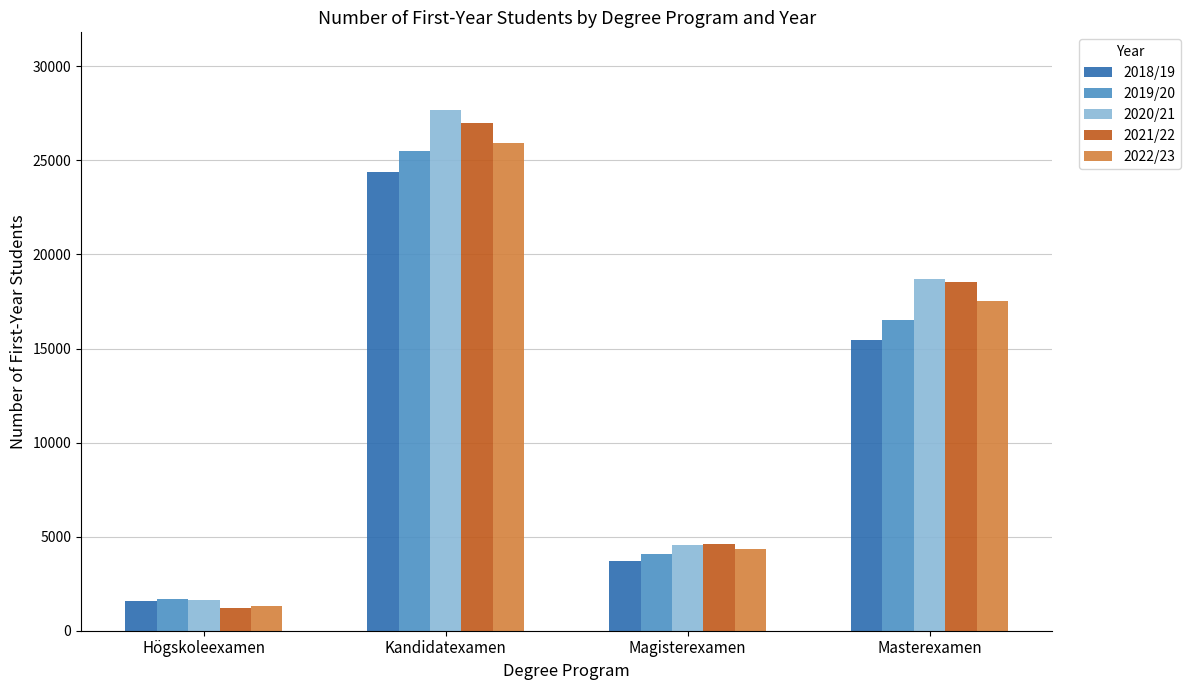

The 2020/21 series shows 18721 at Masterexamen. True or false?

True